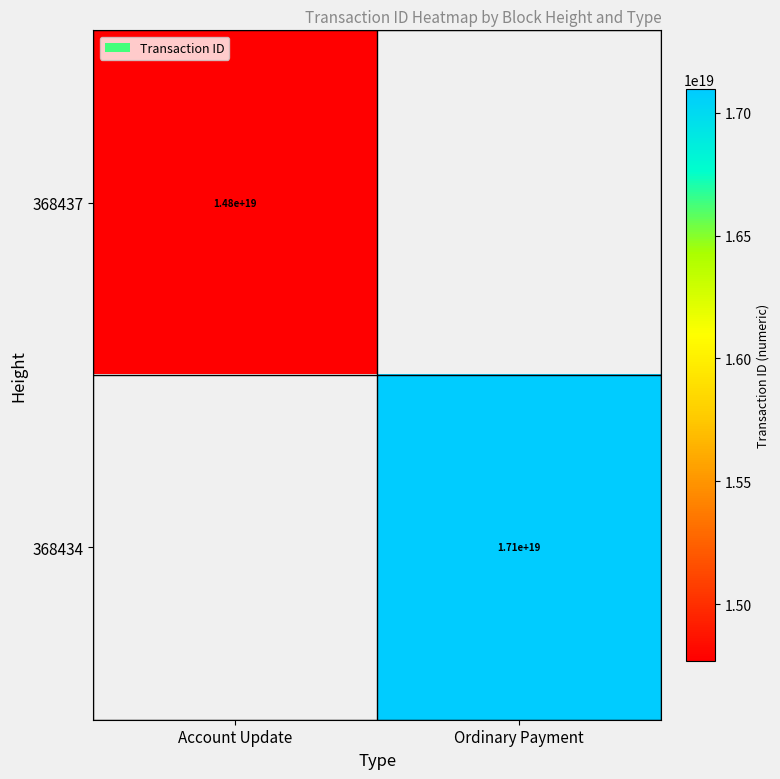

Is it true that 368434 equals 22302741811401883648 at Ordinary Payment?

False